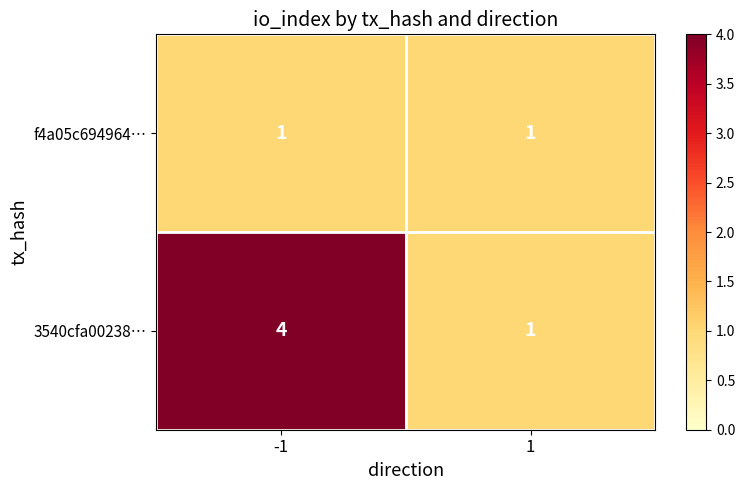

Is it true that f4a05c694964… equals 1 at -1?

True